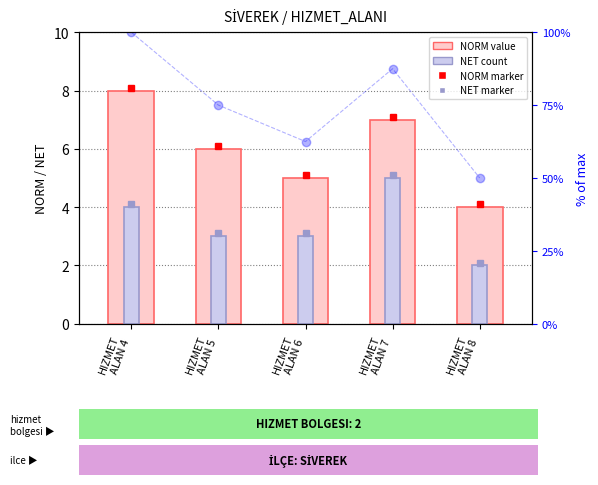

At how many categories does at least one series exceed 6?

5